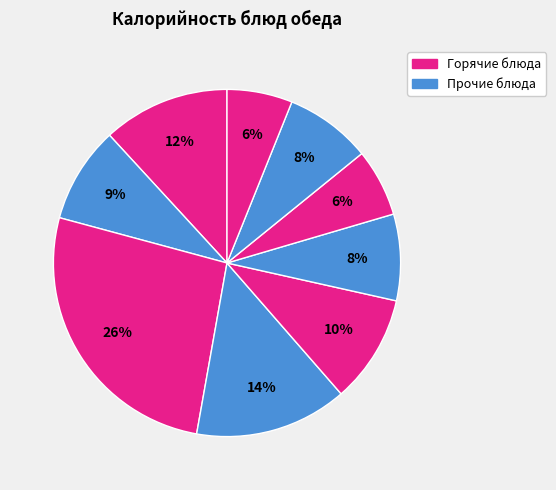

How many slices are in this pie chart?

9